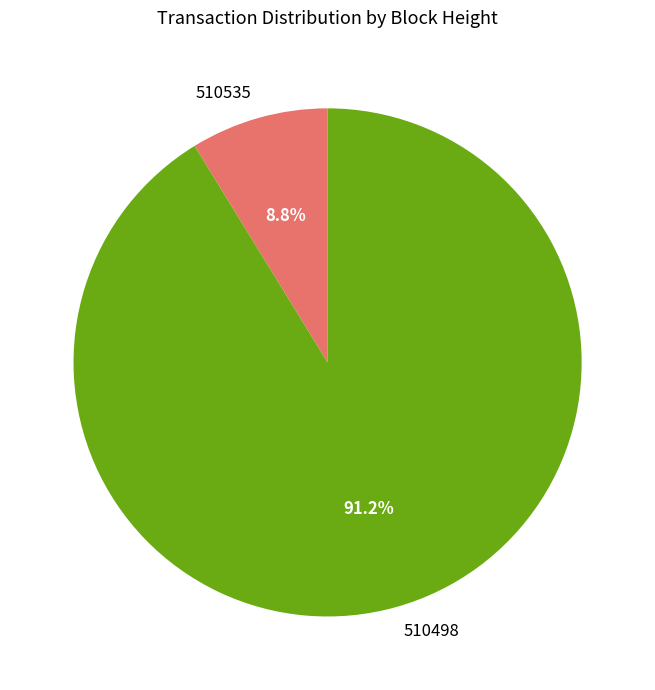

Is there a majority slice in this chart?

Yes